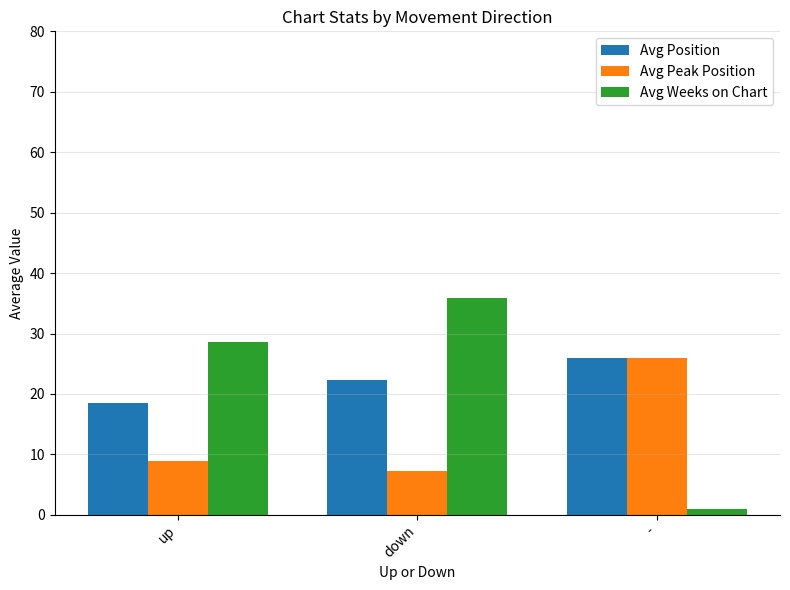

Reading left to right, transcribe all the data shown in this chart.

Avg Position: 18.5	22.3	26.0
Avg Peak Position: 8.9	7.3	26.0
Avg Weeks on Chart: 28.6	35.9	1.0